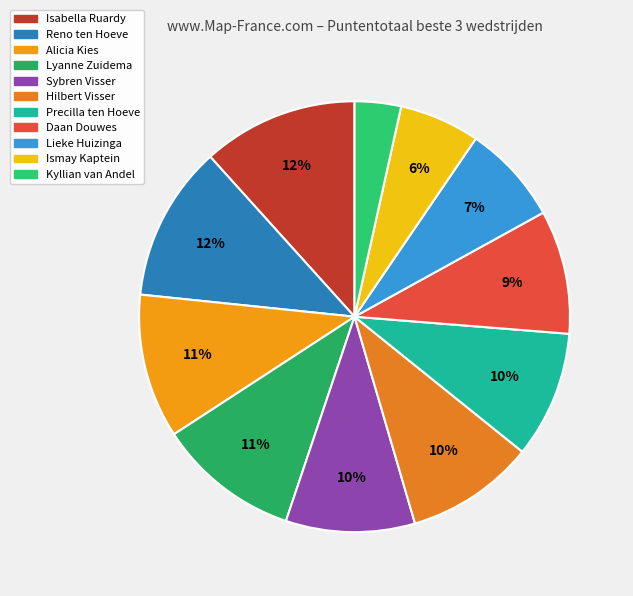

How many segments does this pie chart have?

11